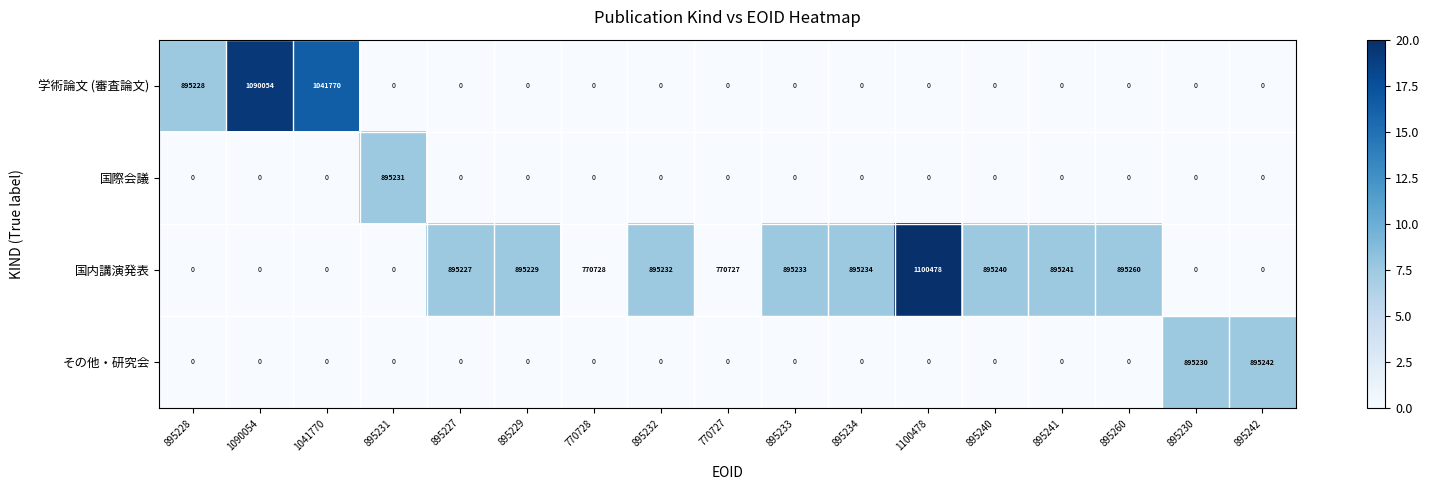

Where is 国内講演発表 nearest to the value 550239?

770727